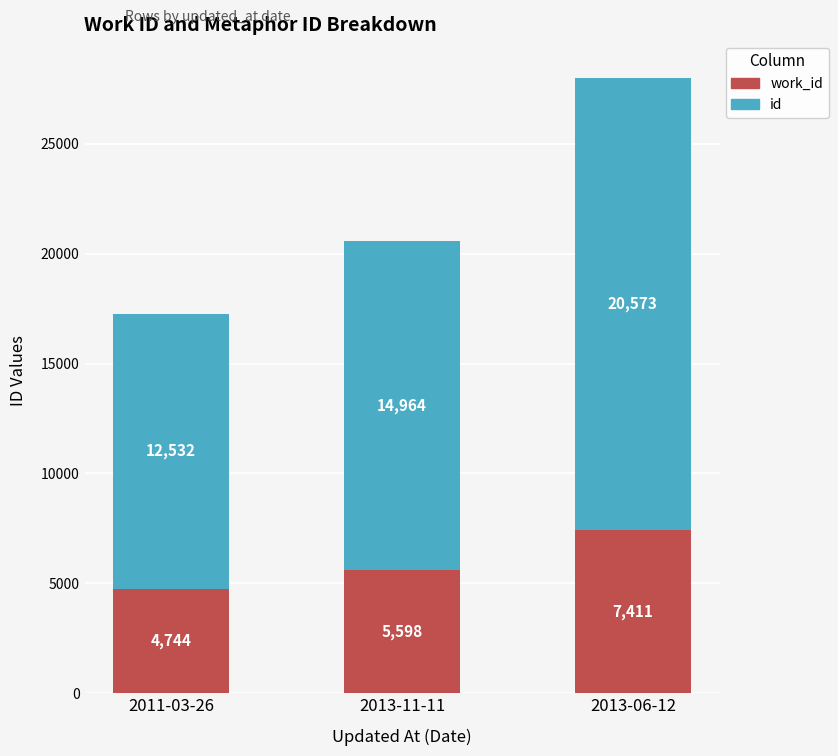

What is the total value across all series at 2013-06-12?

27984